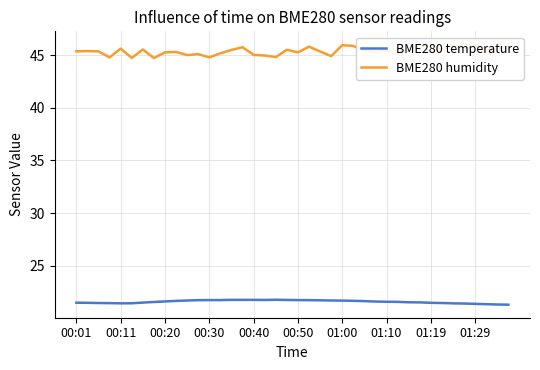

Is it true that BME280 temperature equals 29.3 at 00:01?

False